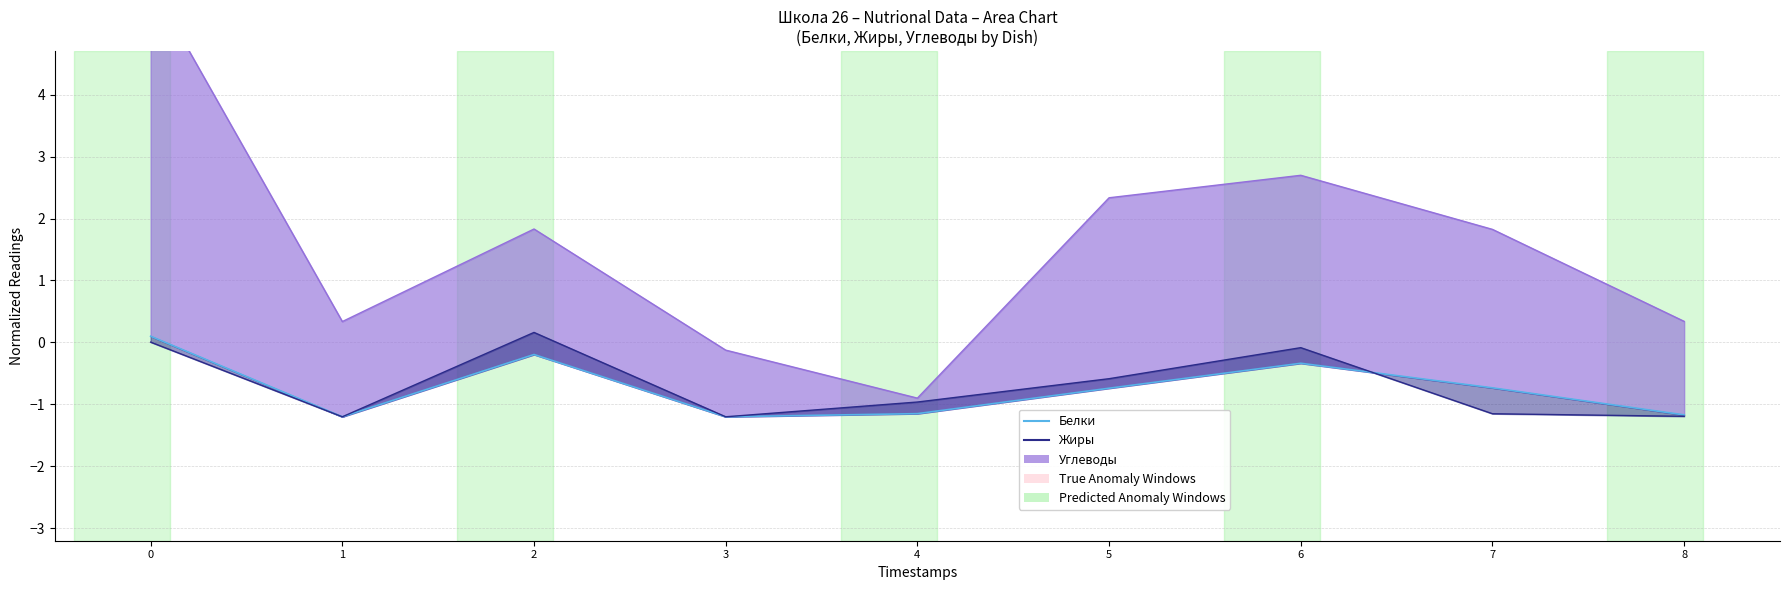

List the labels in order of value, largest first.

0, 2, 6, 7, 5, 4, 8, 1, 3